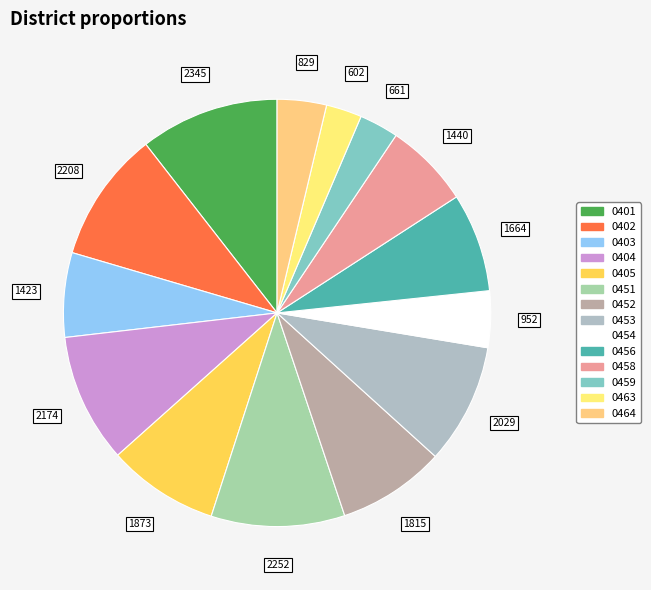

Combined, do 0458 and 0454 account for over 50%?

No